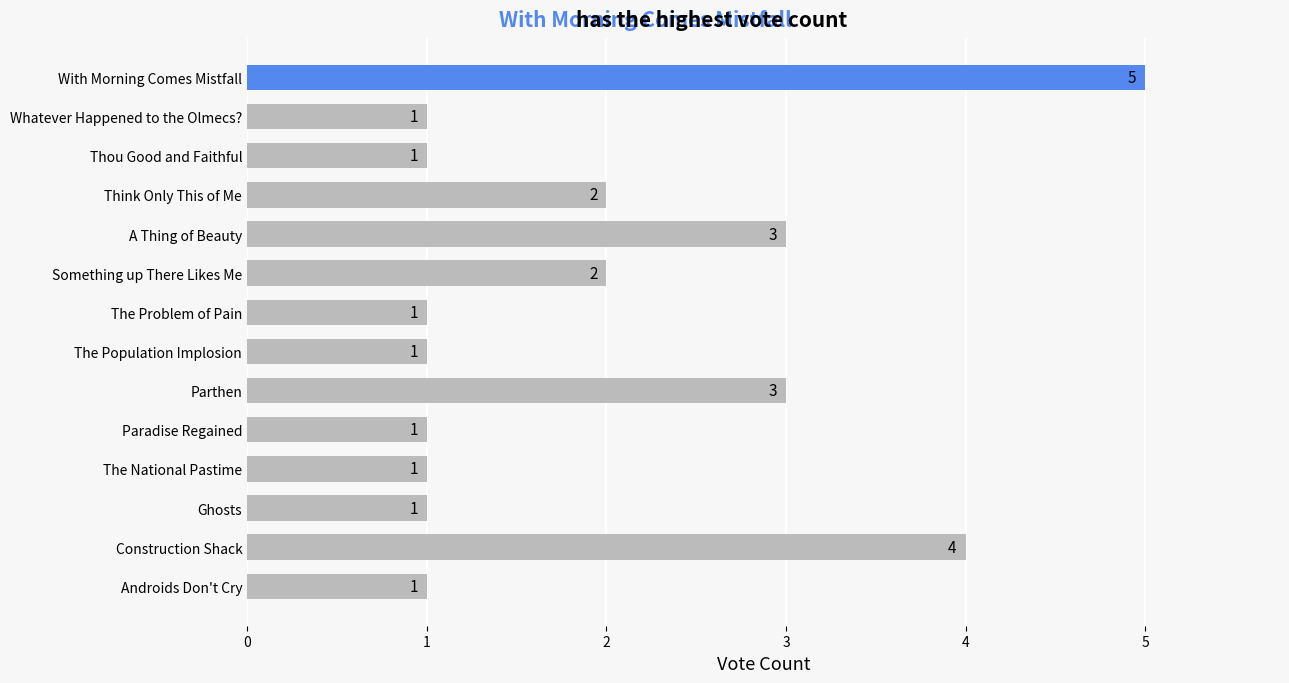

What is the average value?

2